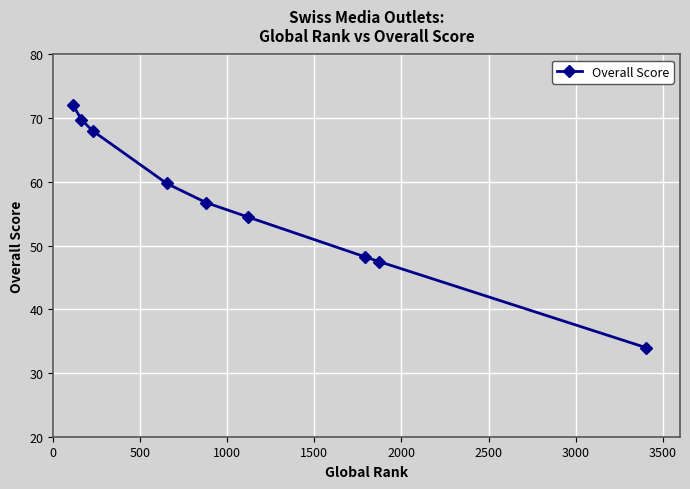

What is the sum of all values?

510.5